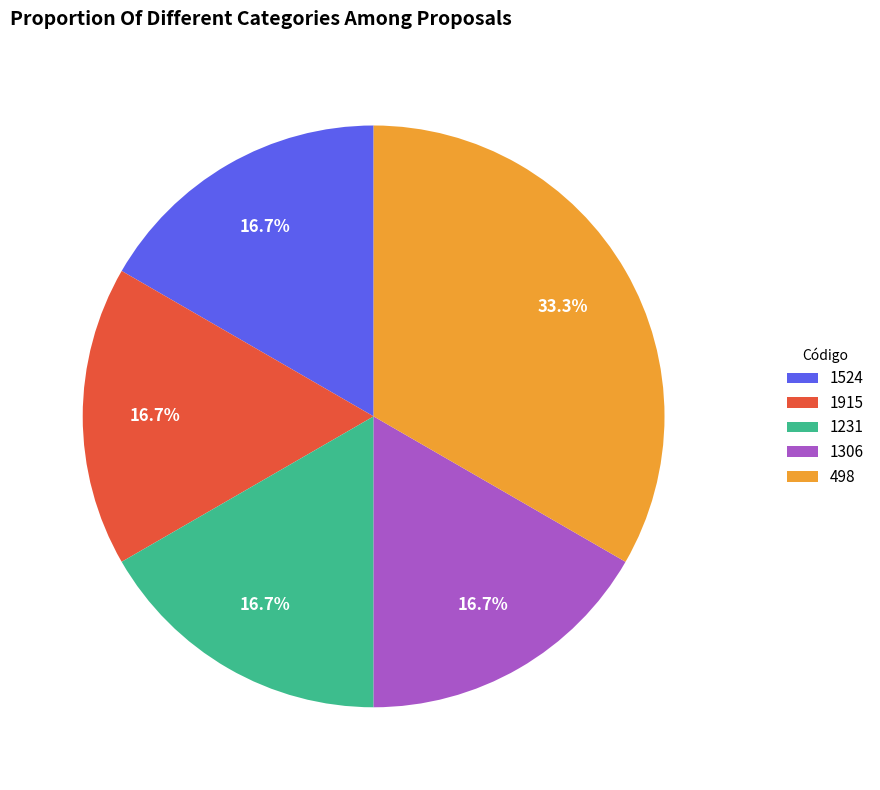

Is it true that 1915 is 17% of the pie?

True